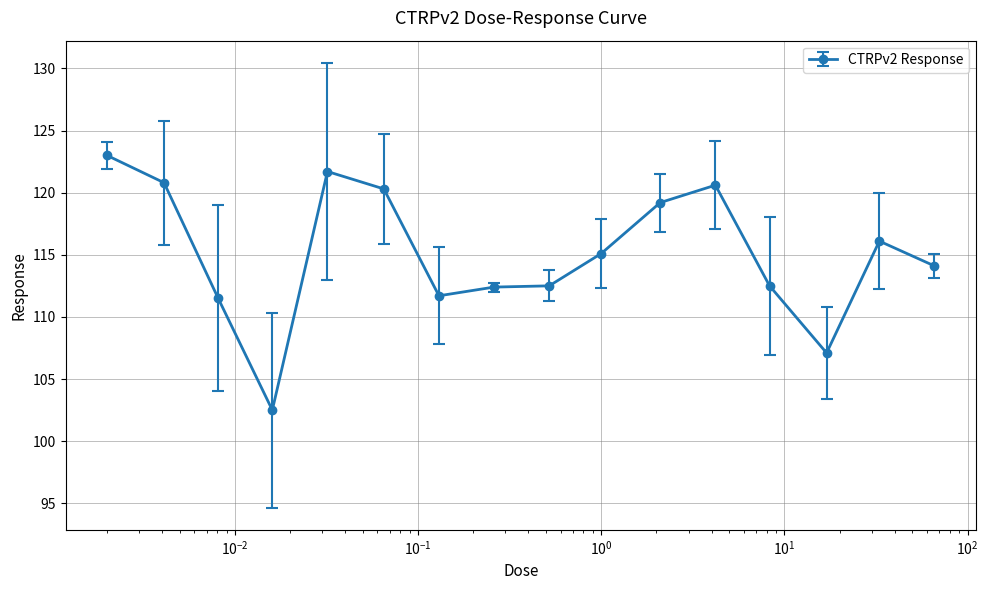

What is the value of the 2nd point from the left?

120.8